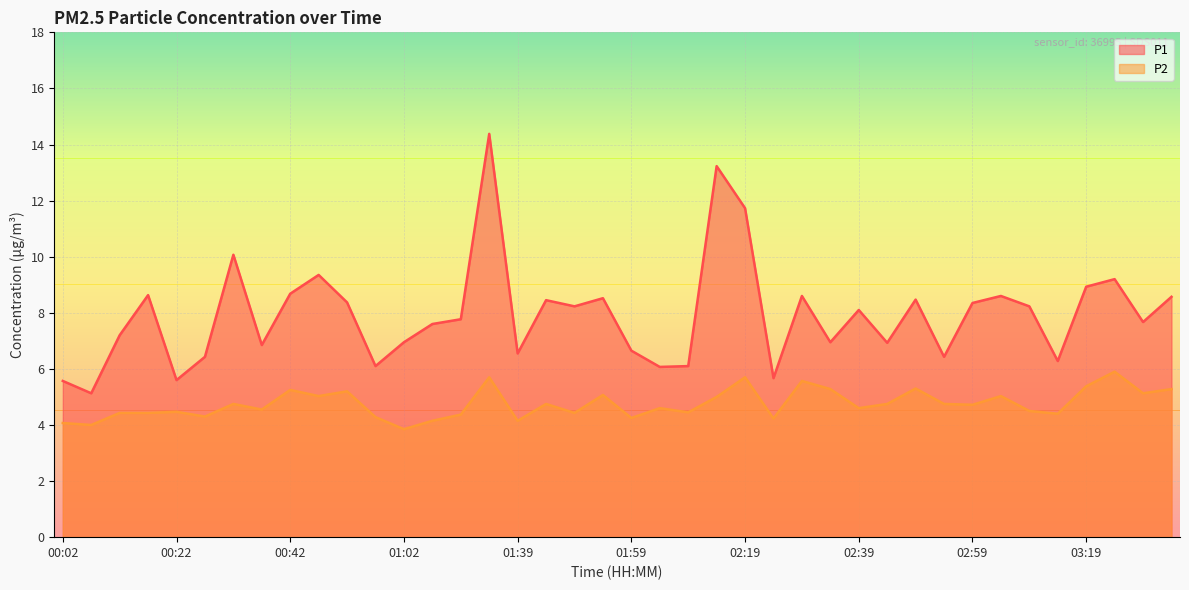

True or false: P2 has a value of 8.3 at 03:24.

False